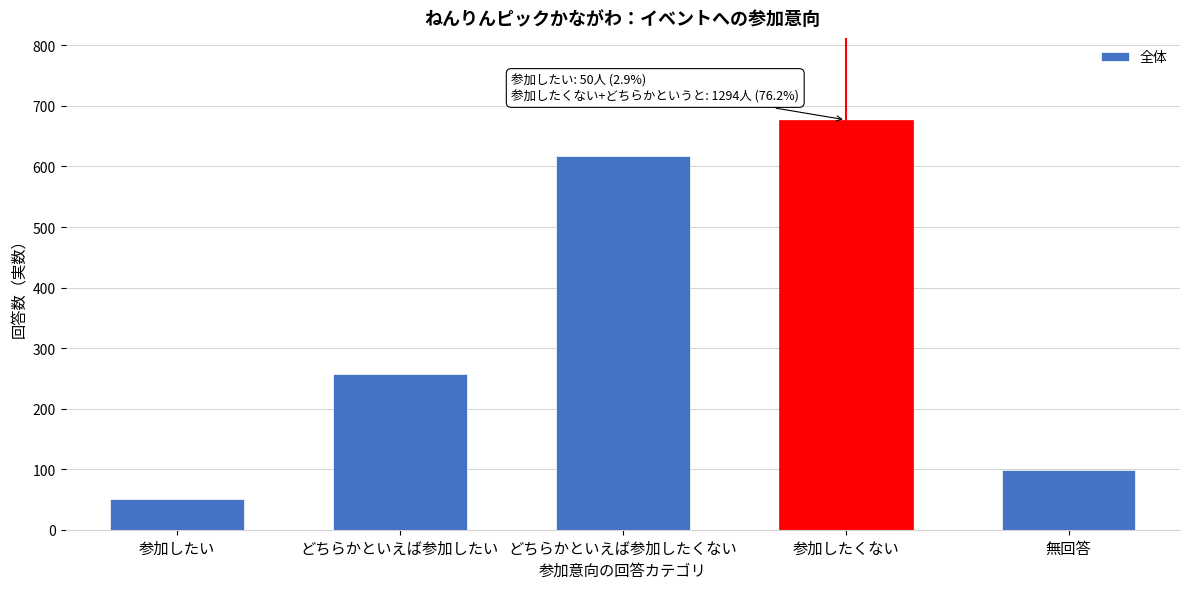

Reading right to left, transcribe all the data shown in this chart.

98	677	617	257	50